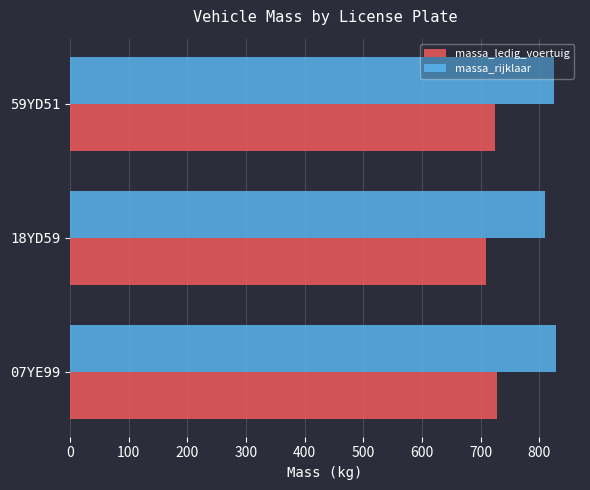

Which category has the lowest value in the massa_rijklaar series?

18YD59